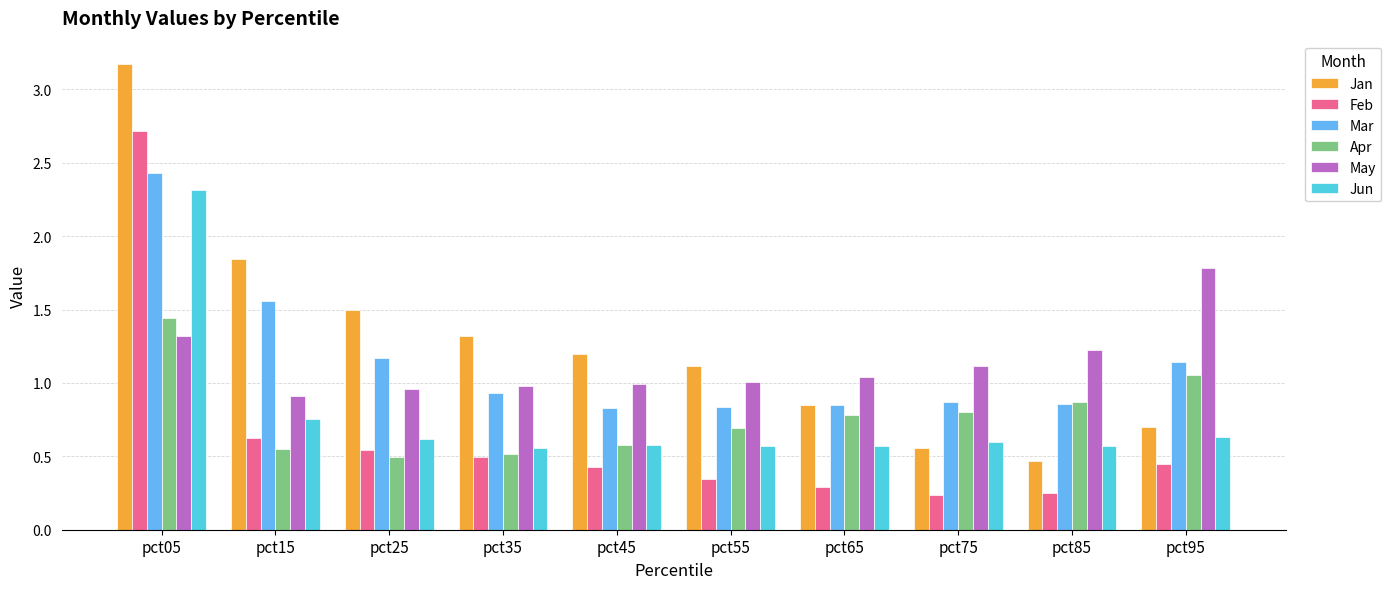

What is the total value across all series at pct95?

5.8